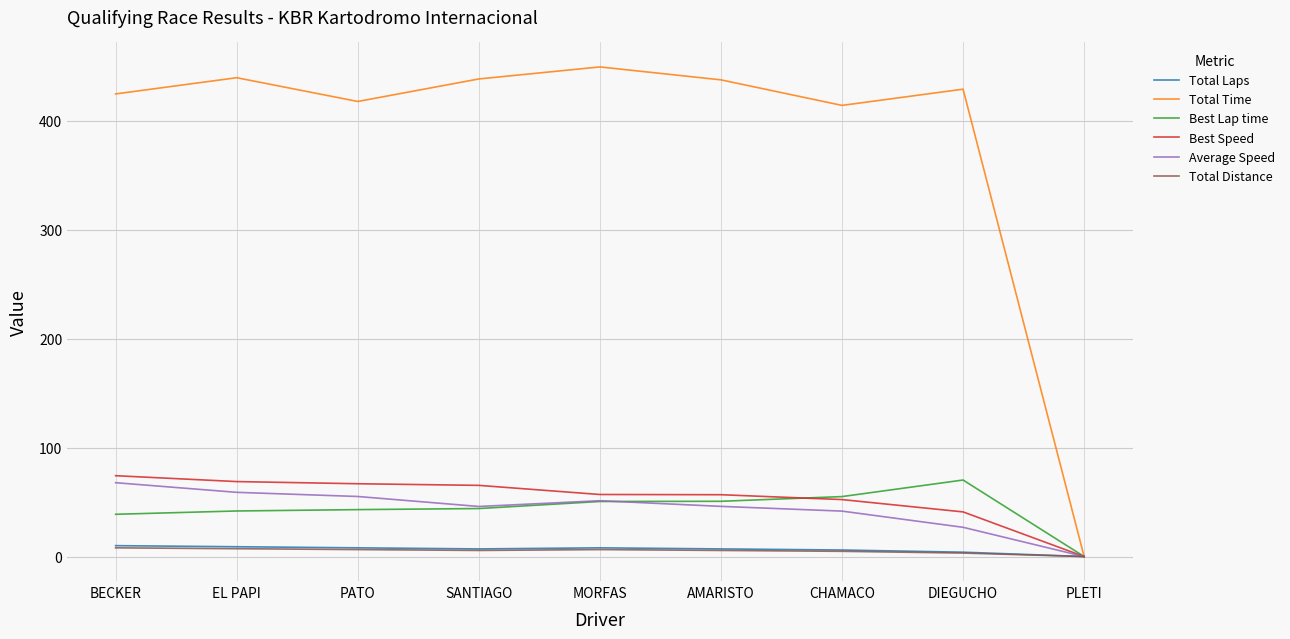

The value of Total Distance at PATO is 6.4. True or false?

True